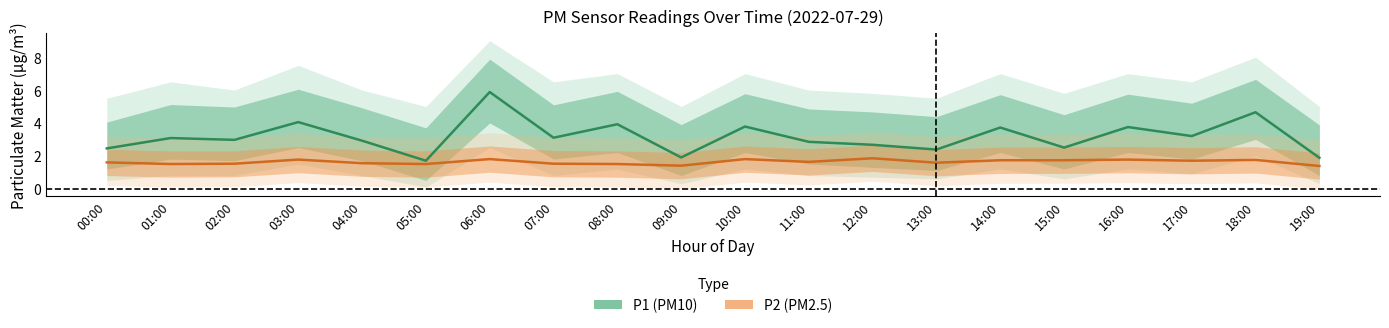

Does the chart display data point markers on the line(s)?

No